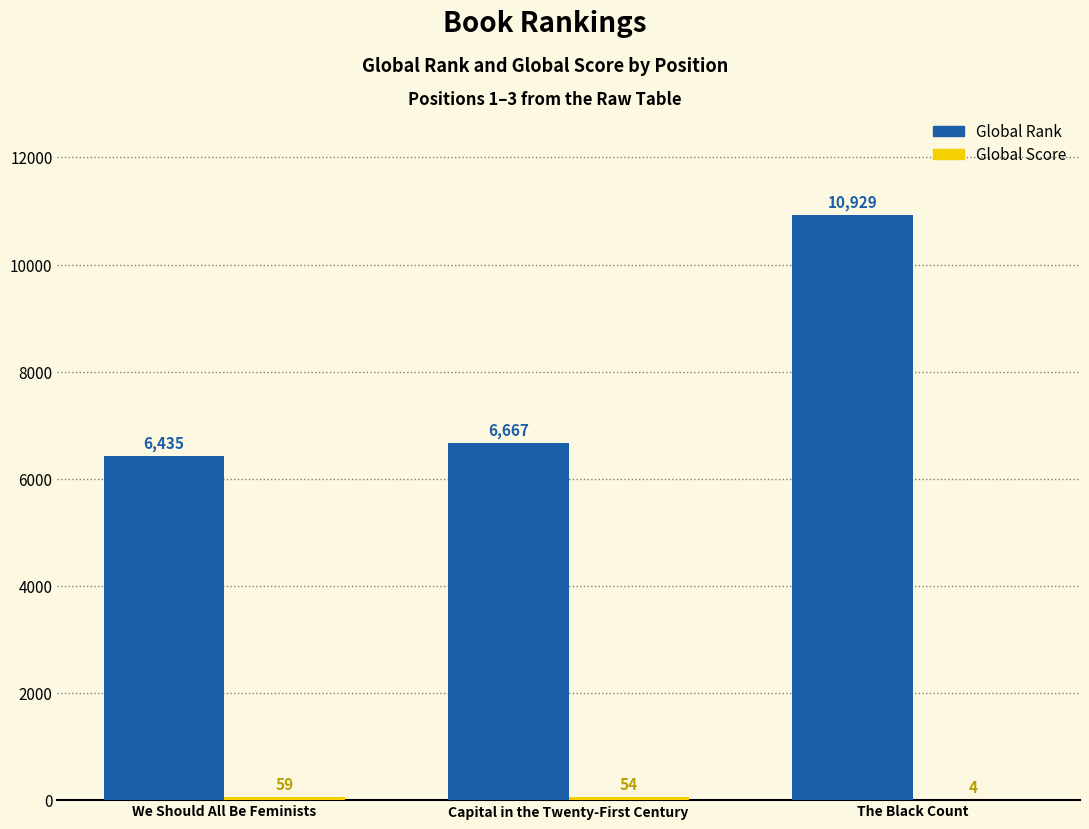

Is it true that Global Rank equals 14623 at The Black Count?

False